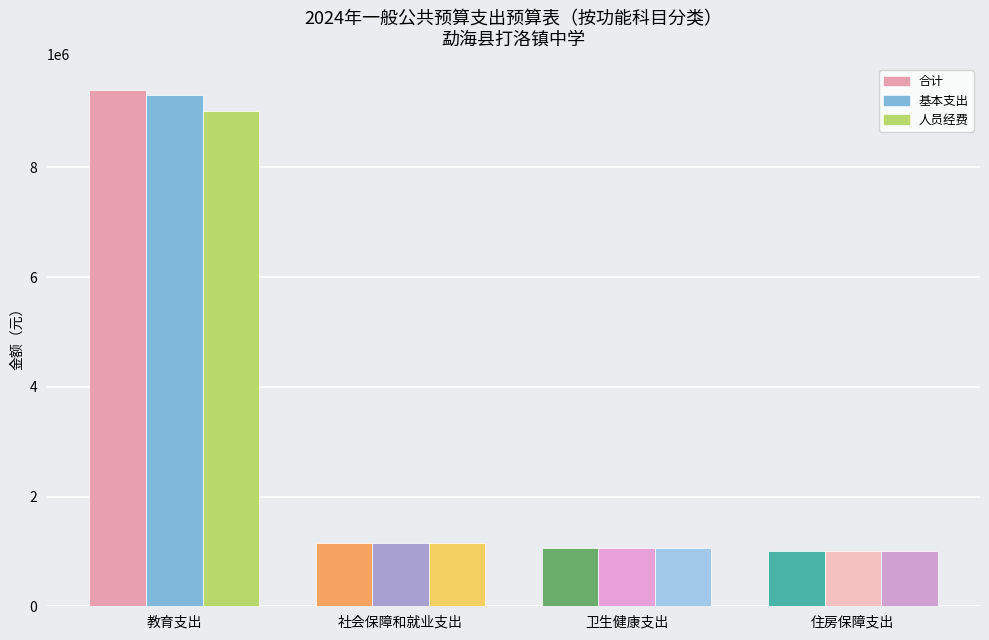

Reading right to left, extract all data points from this chart.

合计: 1003238.2	1058748.5	1161207.9	9410175.3
基本支出: 1003238.2	1058748.5	1161207.9	9318180.3
人员经费: 1003238.2	1058748.5	1155707.9	9027012.2